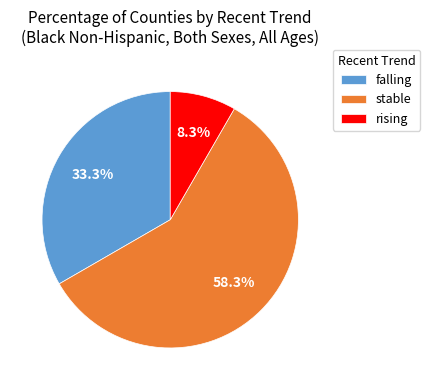

The rising slice represents 1% of the pie. True or false?

False